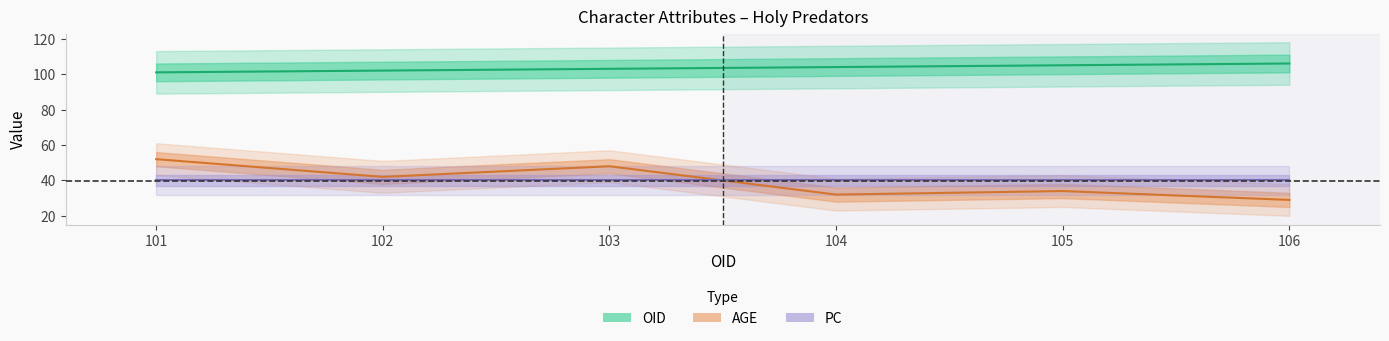

Count the OID values in the range 102 to 105.

4